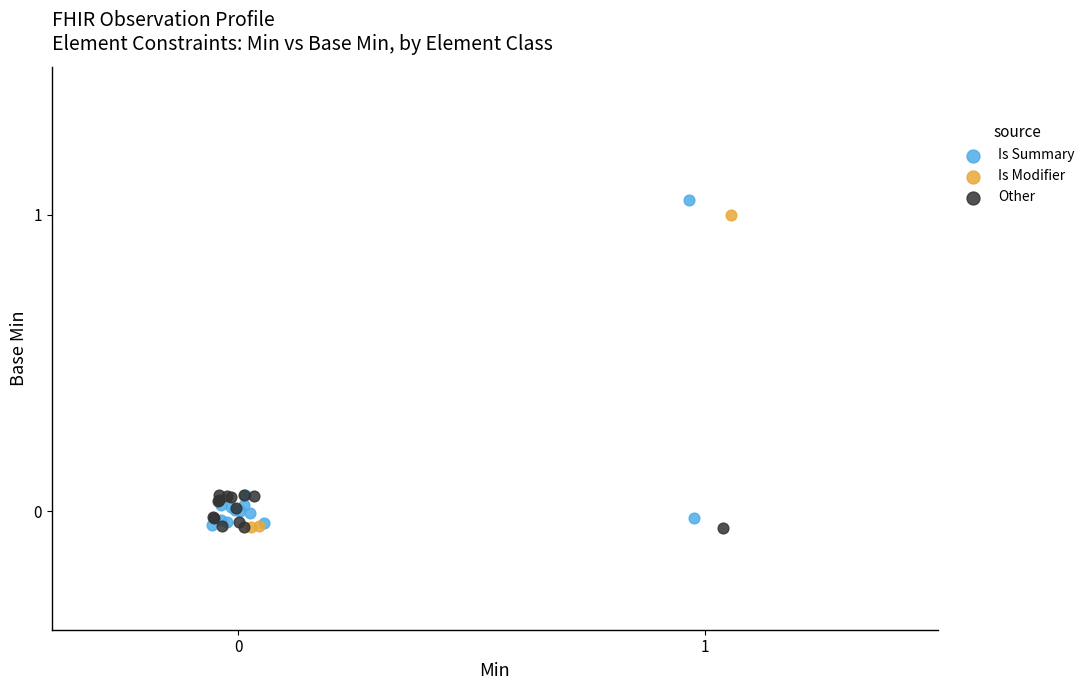

What are all the series names shown in the legend?

Is Summary, Is Modifier, Other